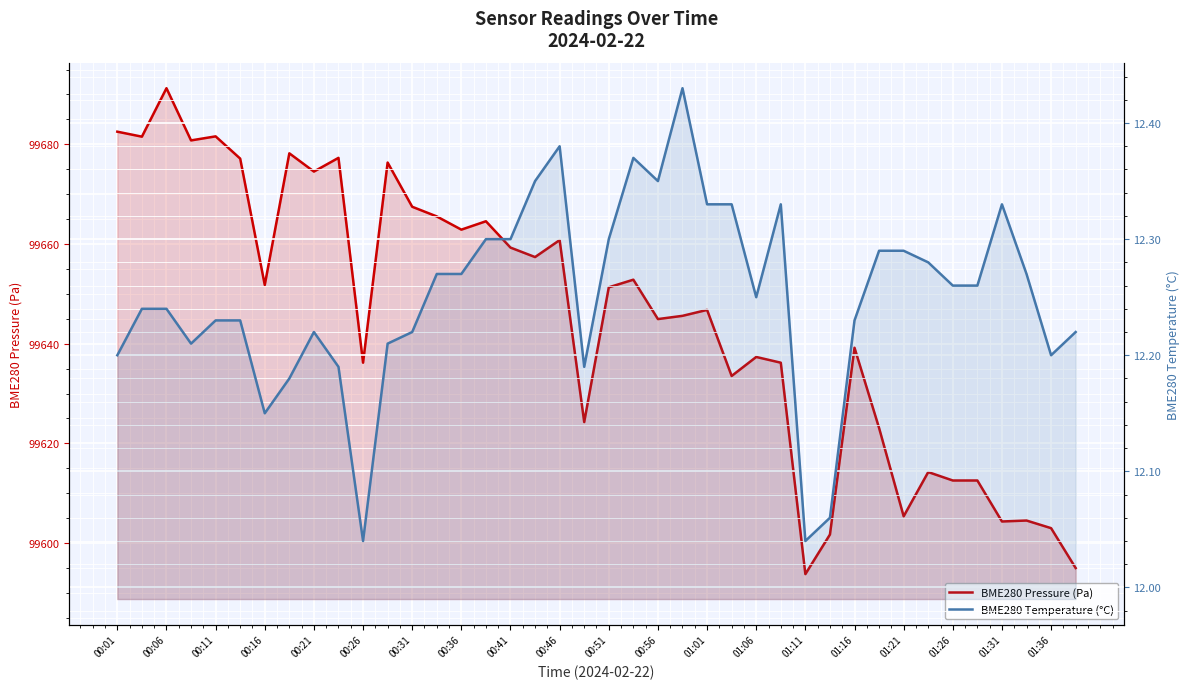

Count the number of data series in this chart.

2